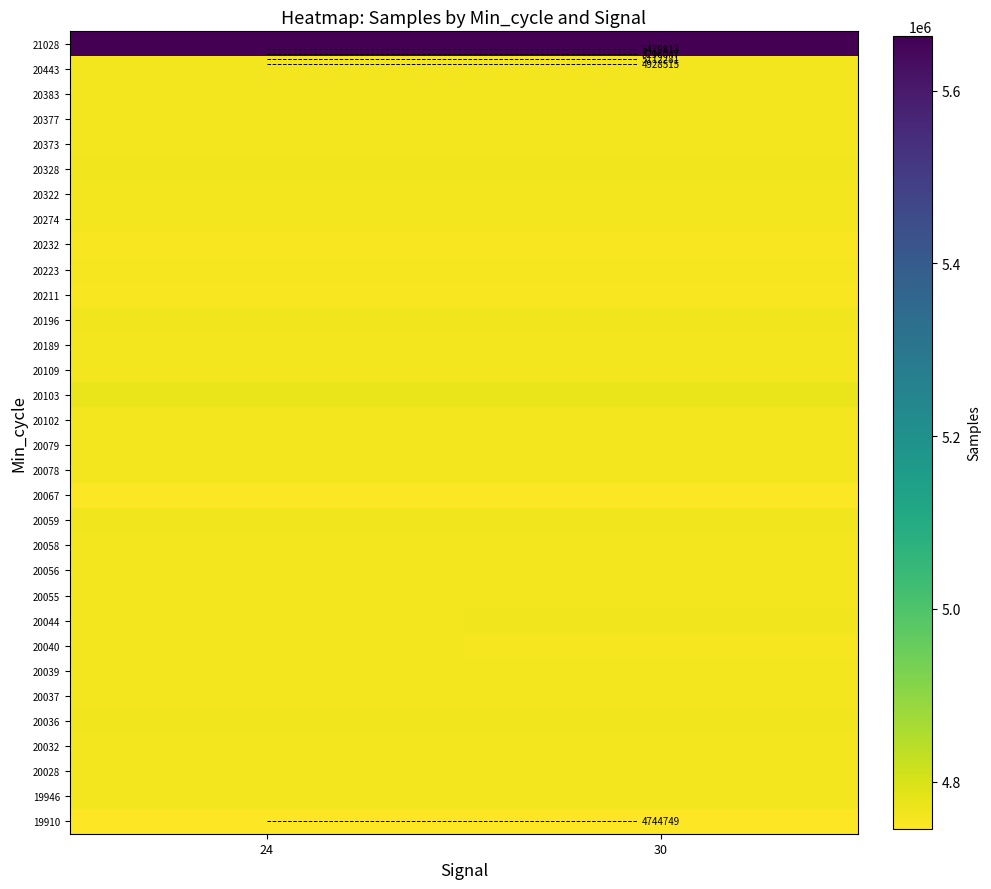

At how many categories does at least one series exceed 4762059?

2